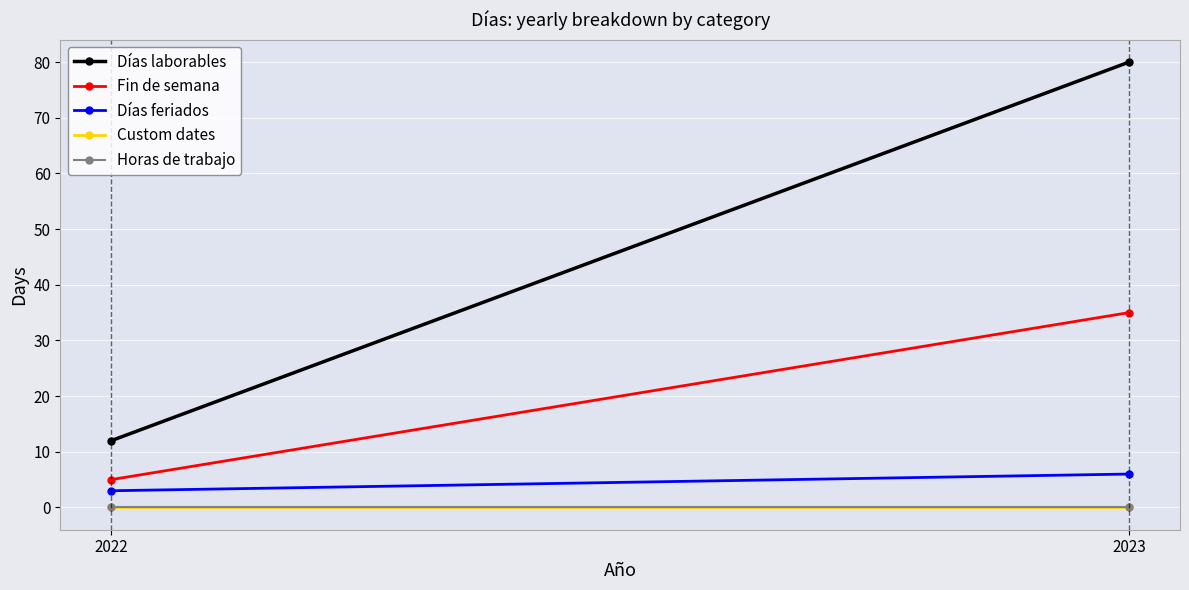

Between 2022 and 2023, which series saw the biggest shift?

Días laborables